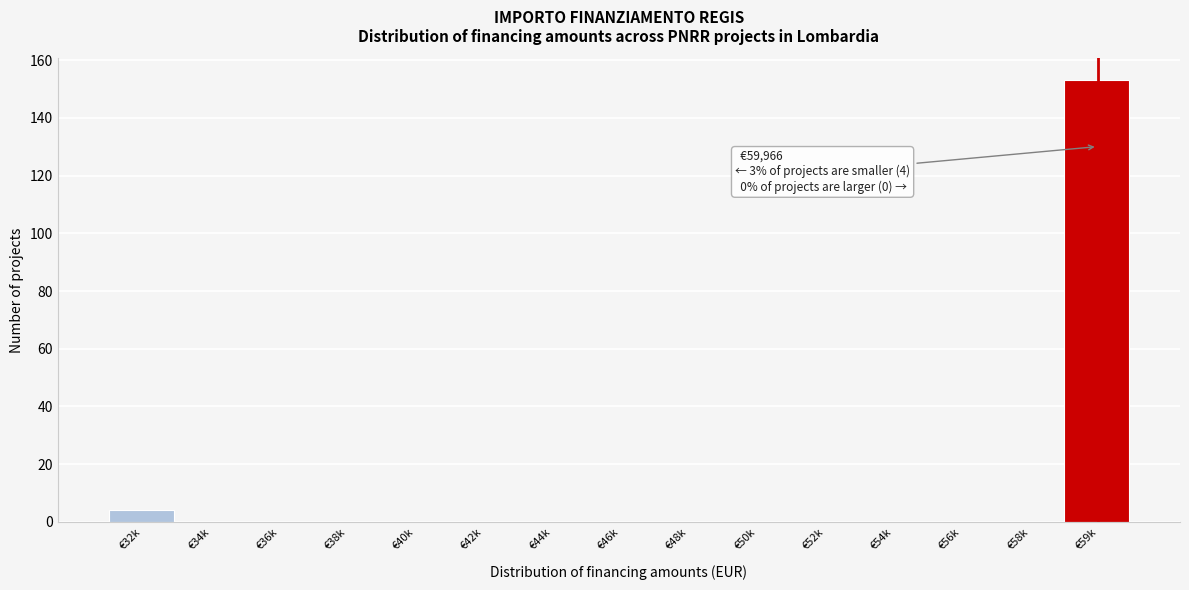

Reading left to right, extract all data points from this chart.

€32k=4	€34k=0	€36k=0	€38k=0	€40k=0	€42k=0	€44k=0	€46k=0	€48k=0	€50k=0	€52k=0	€54k=0	€56k=0	€58k=0	€59k=153